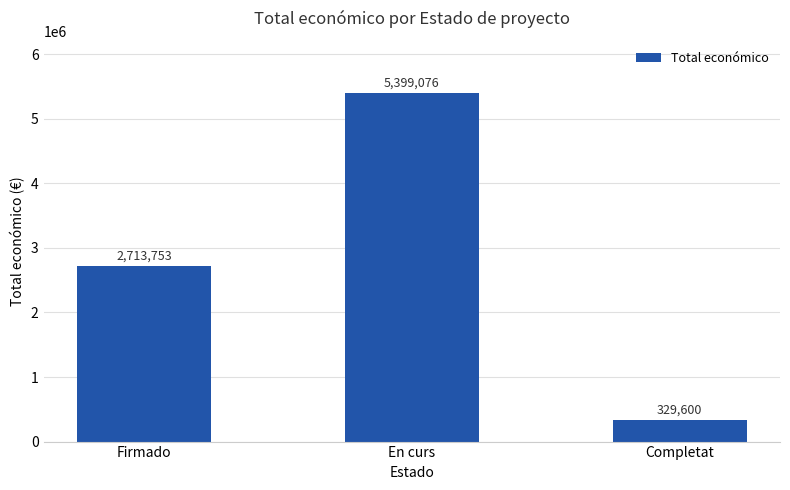

Approximately how many times larger is the value at Firmado compared to Completat?

8.2